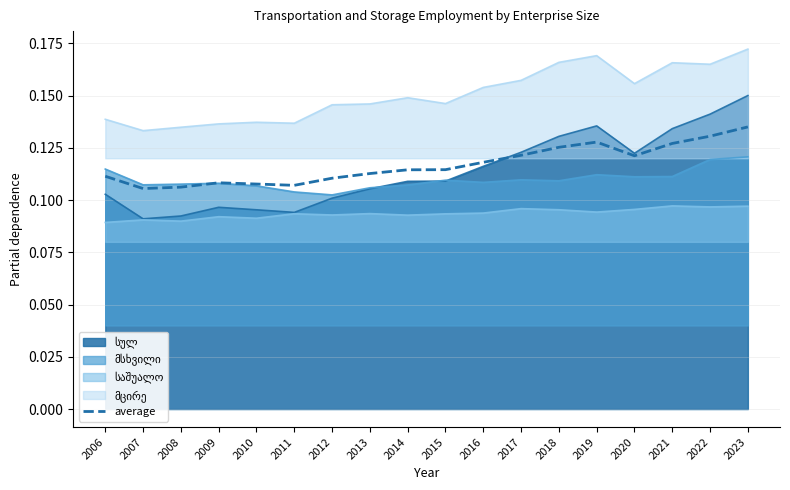

What is the value of the 4th point from the left?

0.1